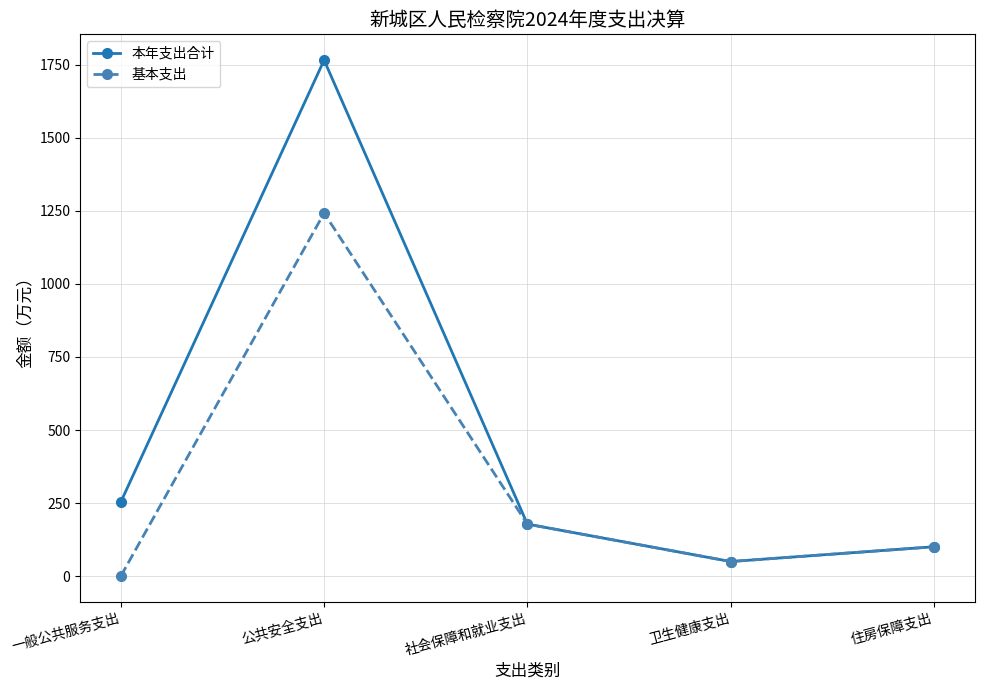

At which label is 本年支出合计 closest to 908?

一般公共服务支出